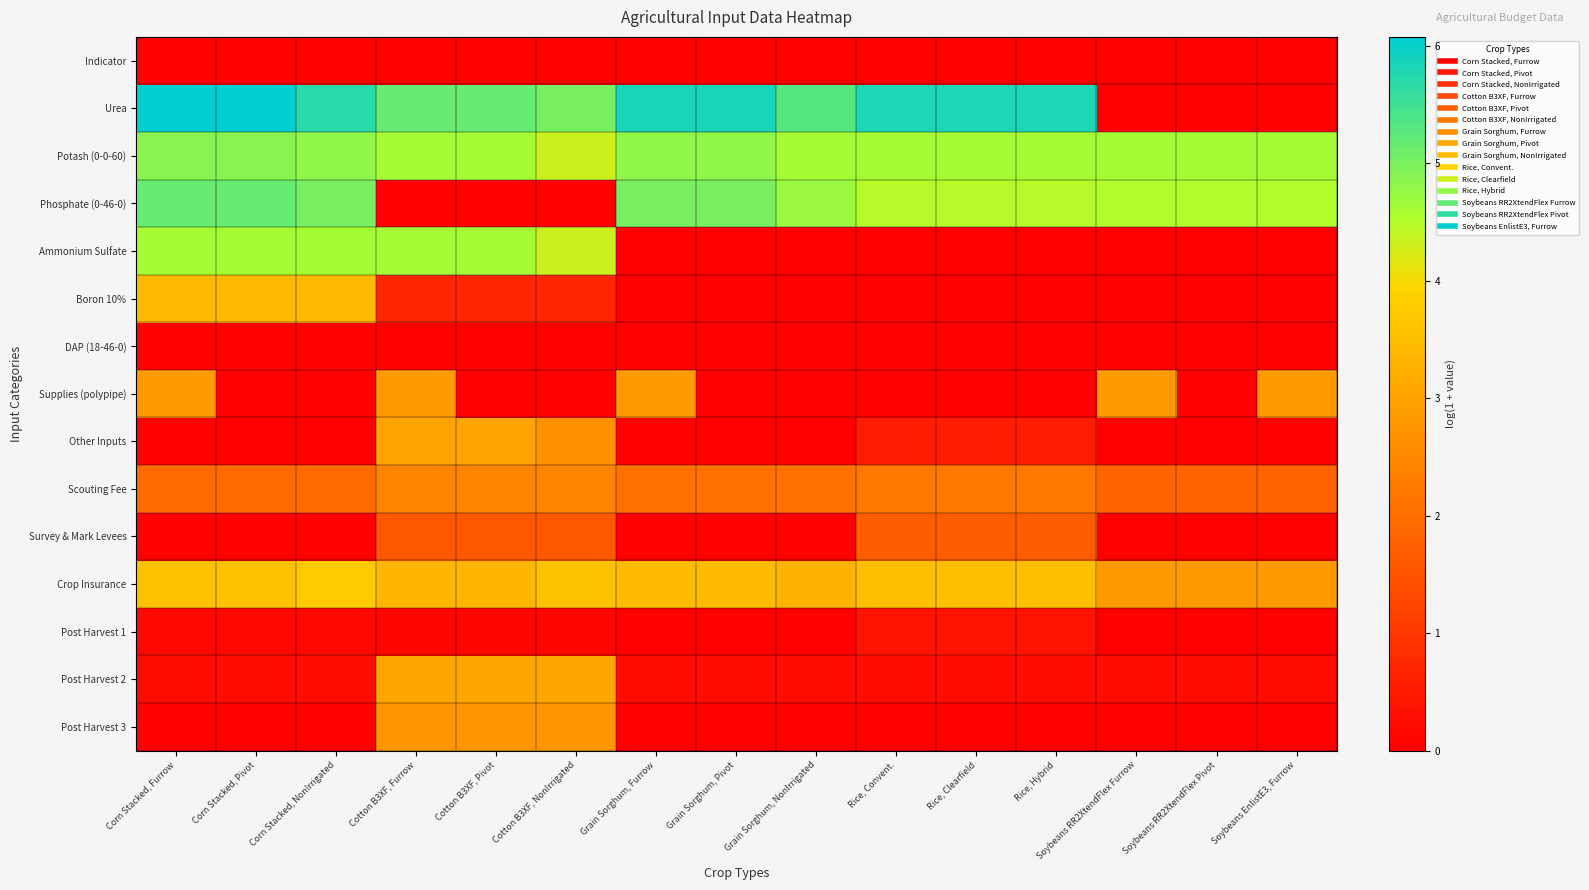

What is the total value across all series at Corn Stacked, Furrow?

32.9